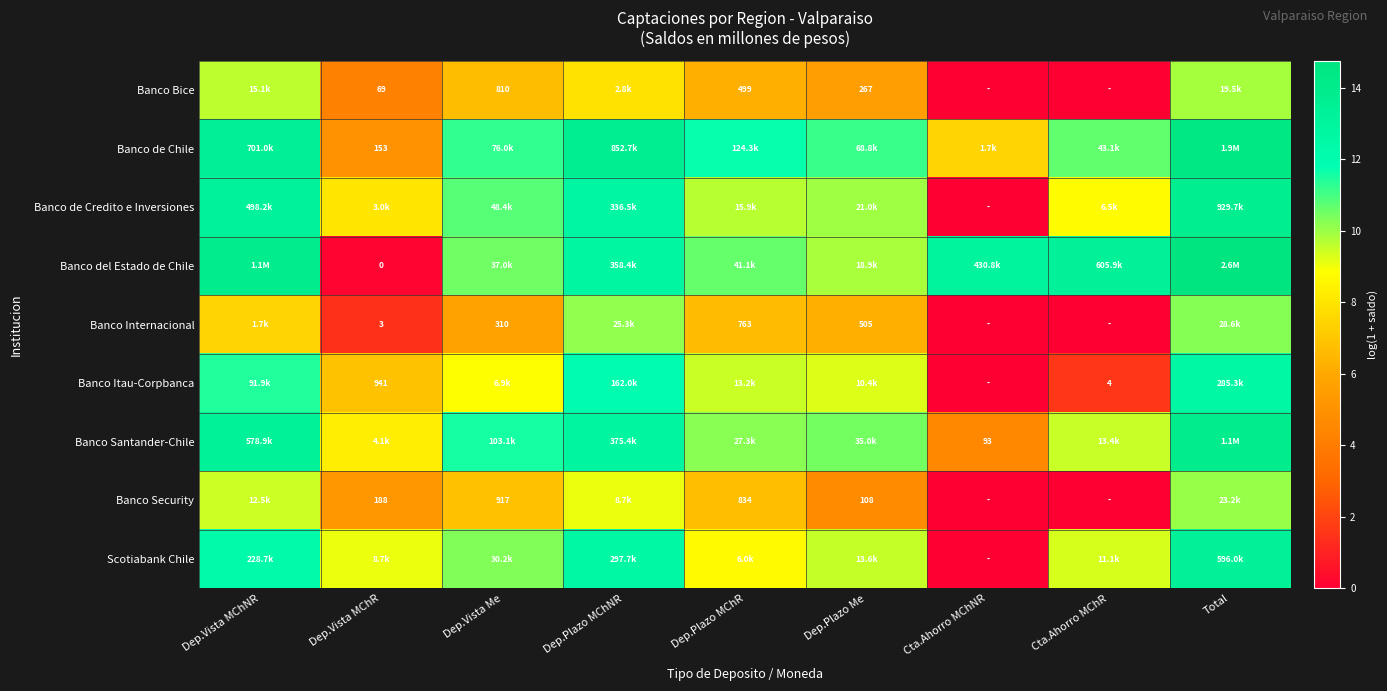

List the series in order of their peak value, highest first.

Banco del Estado de Chile, Banco de Chile, Banco Santander-Chile, Banco de Credito e Inversiones, Scotiabank Chile, Banco Itau-Corpbanca, Banco Internacional, Banco Security, Banco Bice